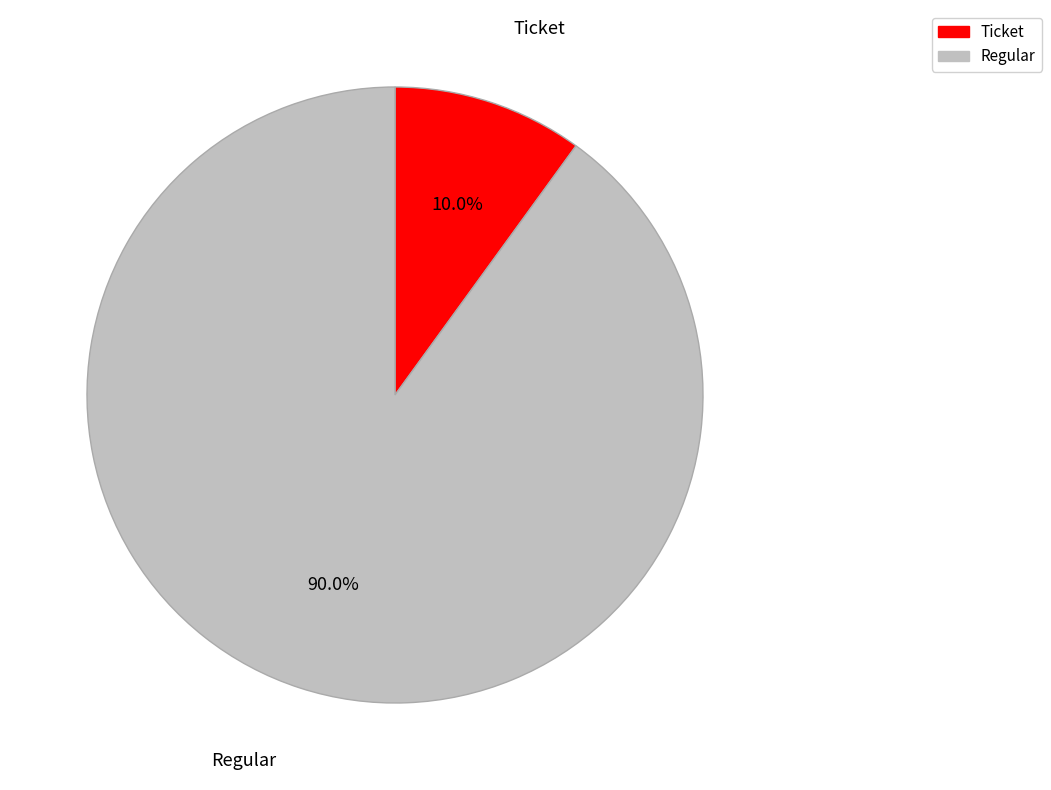

Combined, what portion of the pie is Regular and Ticket?

100.0%